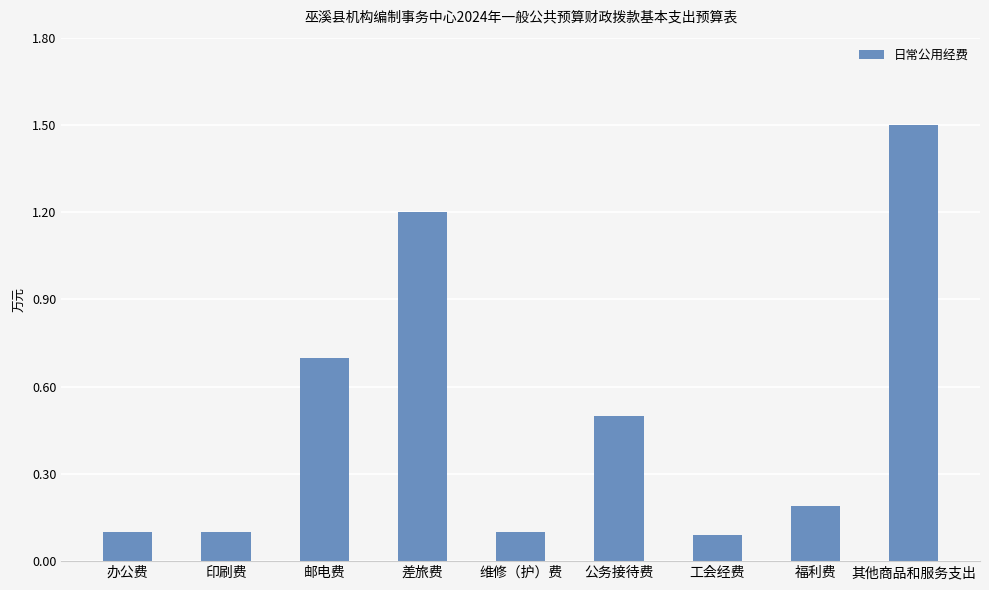

What is the label of the 3rd bar from the left?

邮电费